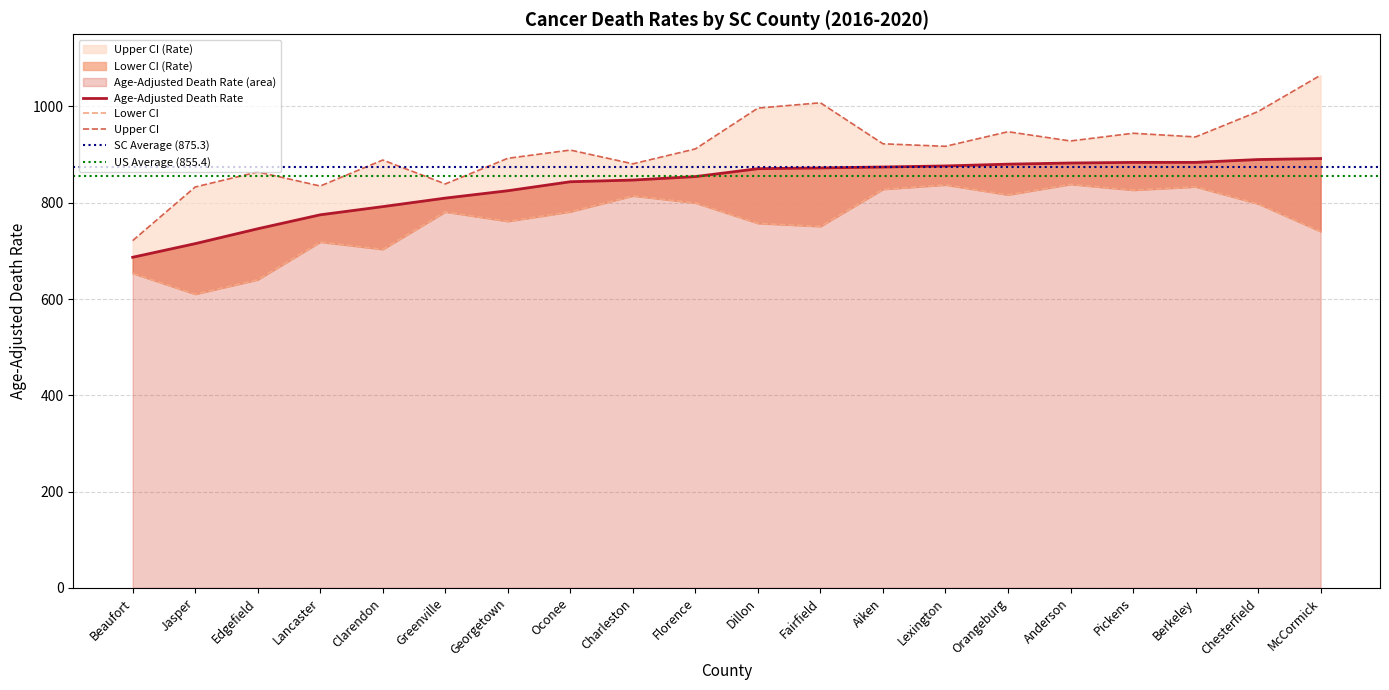

The Upper CI (Rate) series shows 928.4 at Anderson. True or false?

True